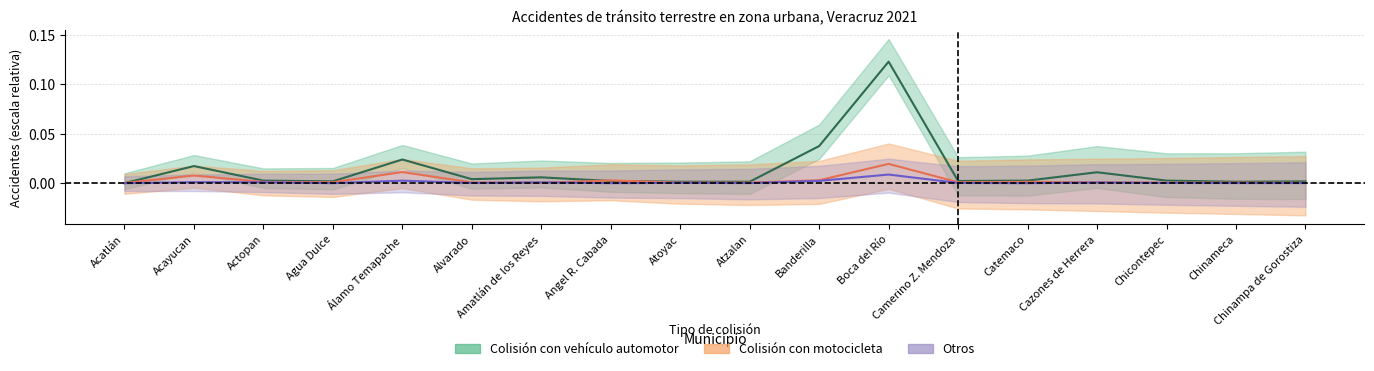

How many positive values does the Colisión con vehículo automotor series have?

17